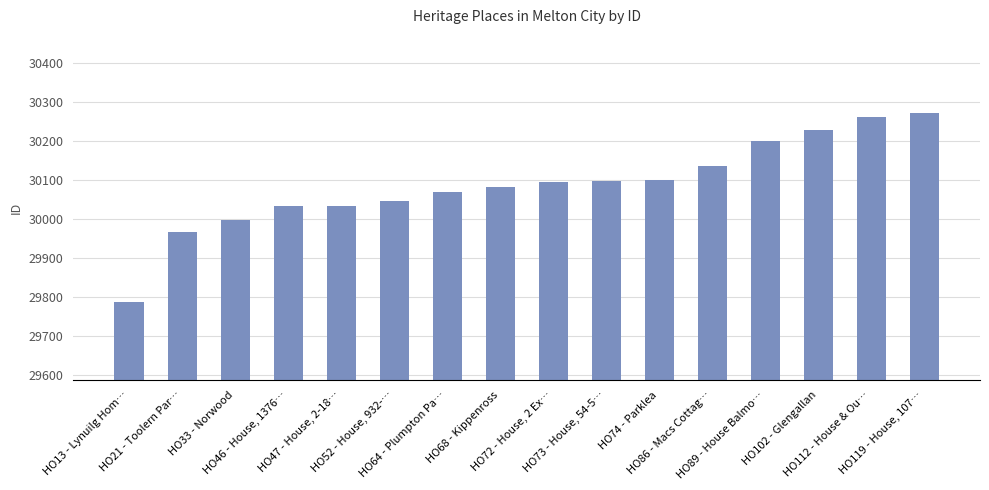

What is the change in value from HO21 - Toolern Par… to HO73 - House, 54-5…?

+131